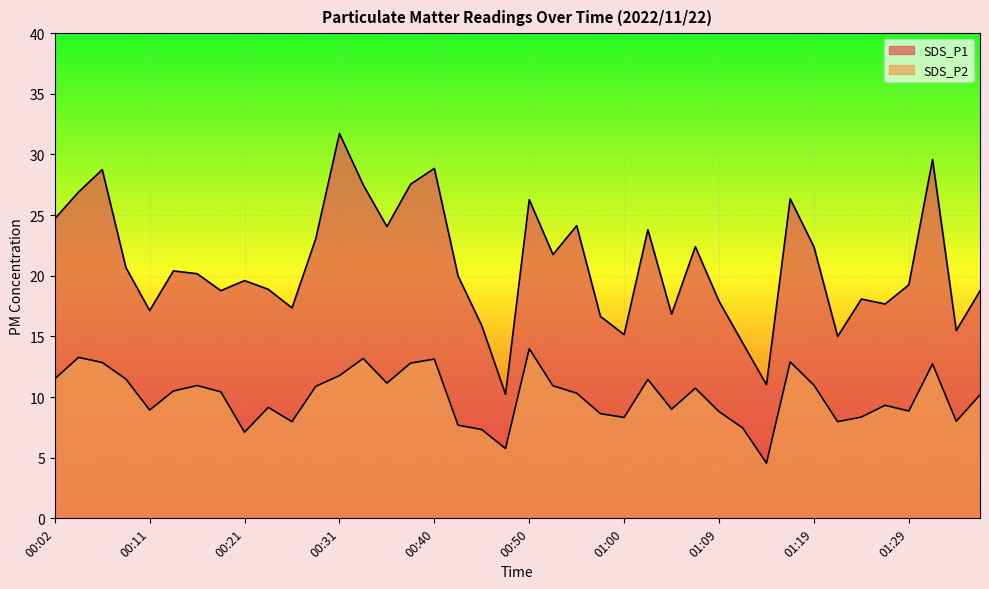

How many lines are shown in the chart?

2